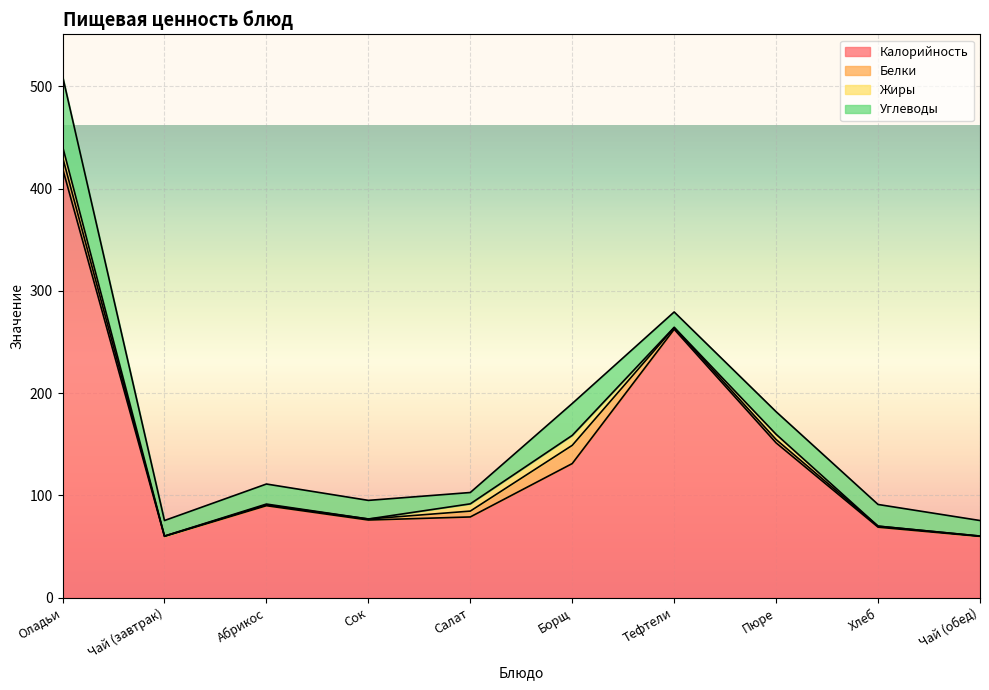

True or false: Калорийность and Белки cross at least once.

False